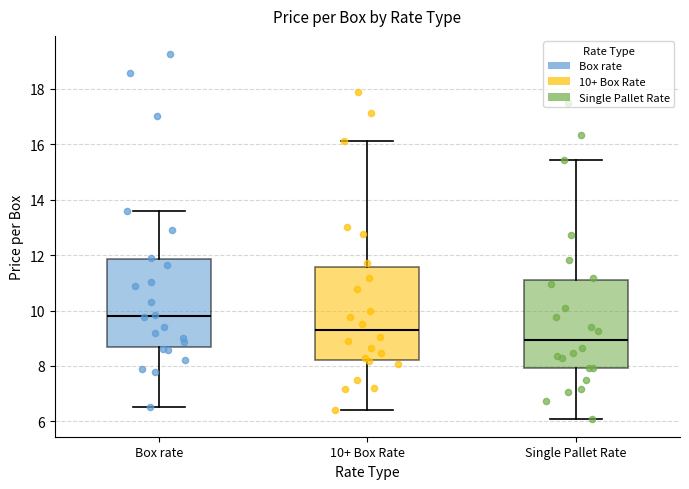

Comparing the boxes themselves (not the whiskers), which one is the tallest?

10+ Box Rate